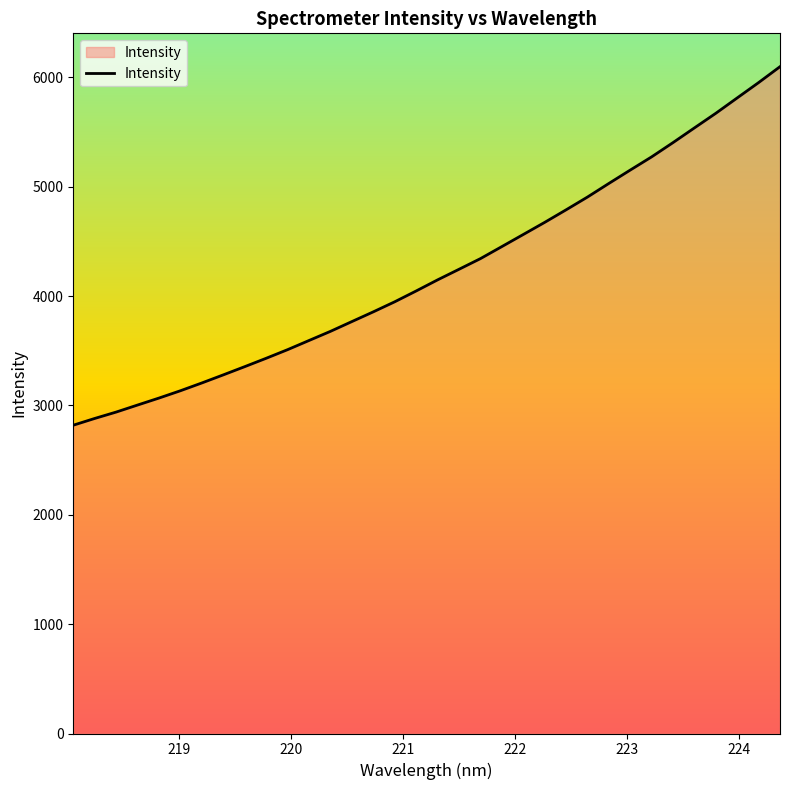

How many lines are shown in the chart?

1